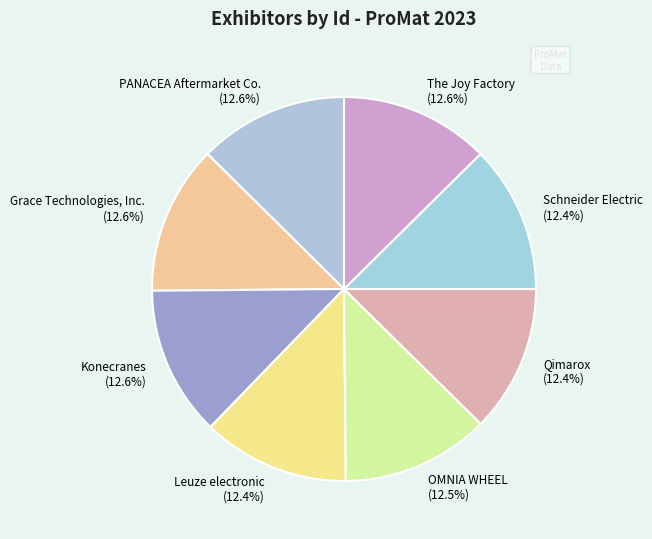

The Grace Technologies, Inc. slice represents 3% of the pie. True or false?

False